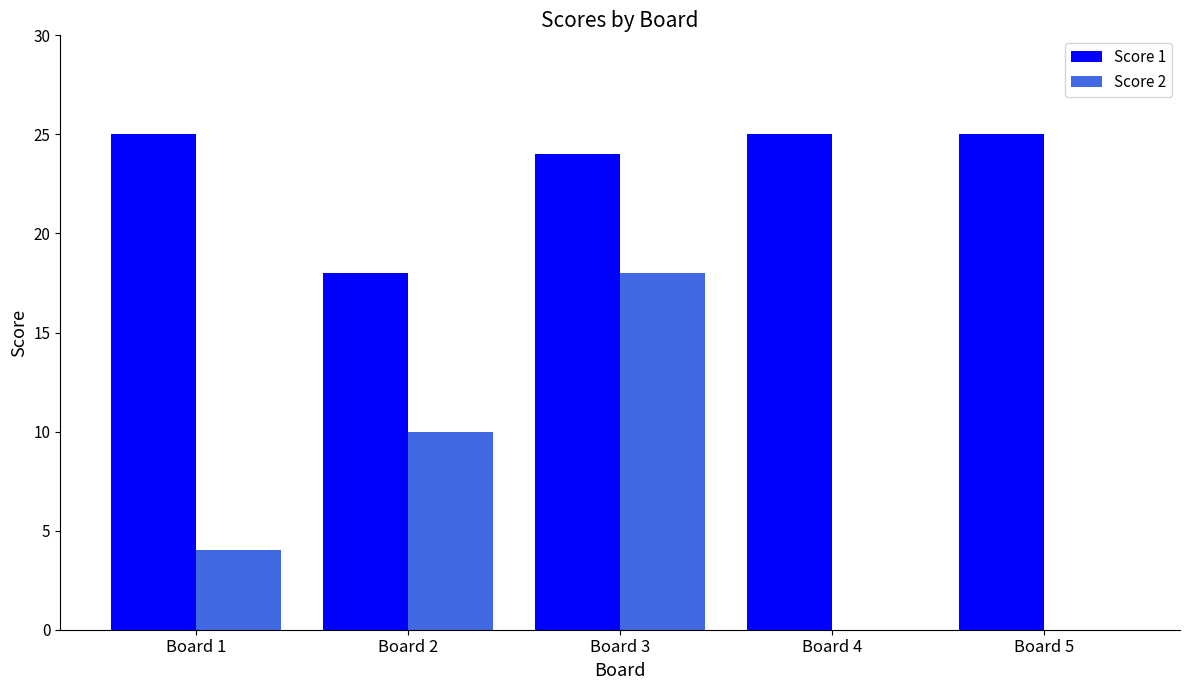

What is the total value across all series at Board 2?

28